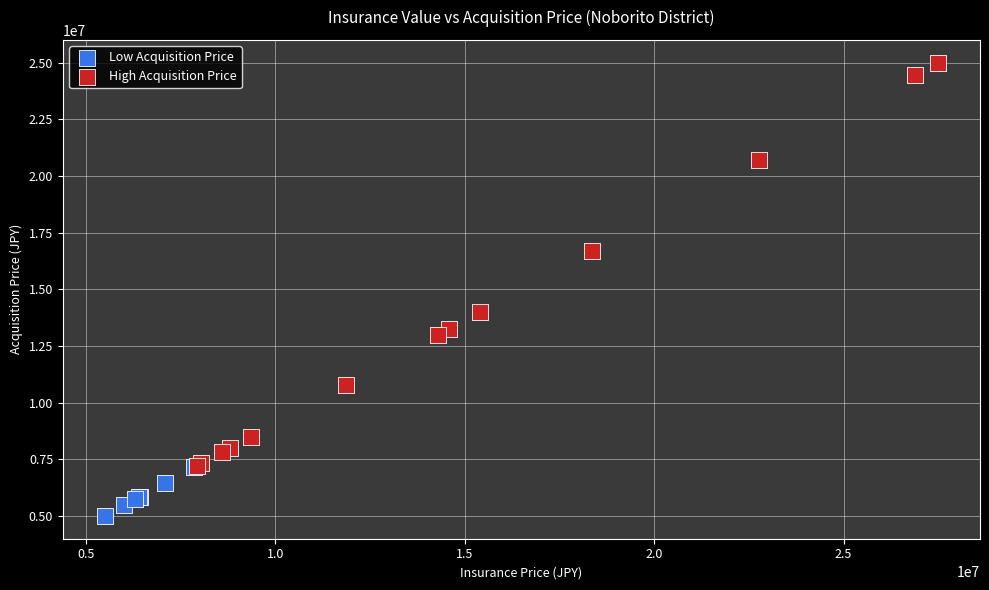

Which series contains the lowest Y value?

Low Acquisition Price